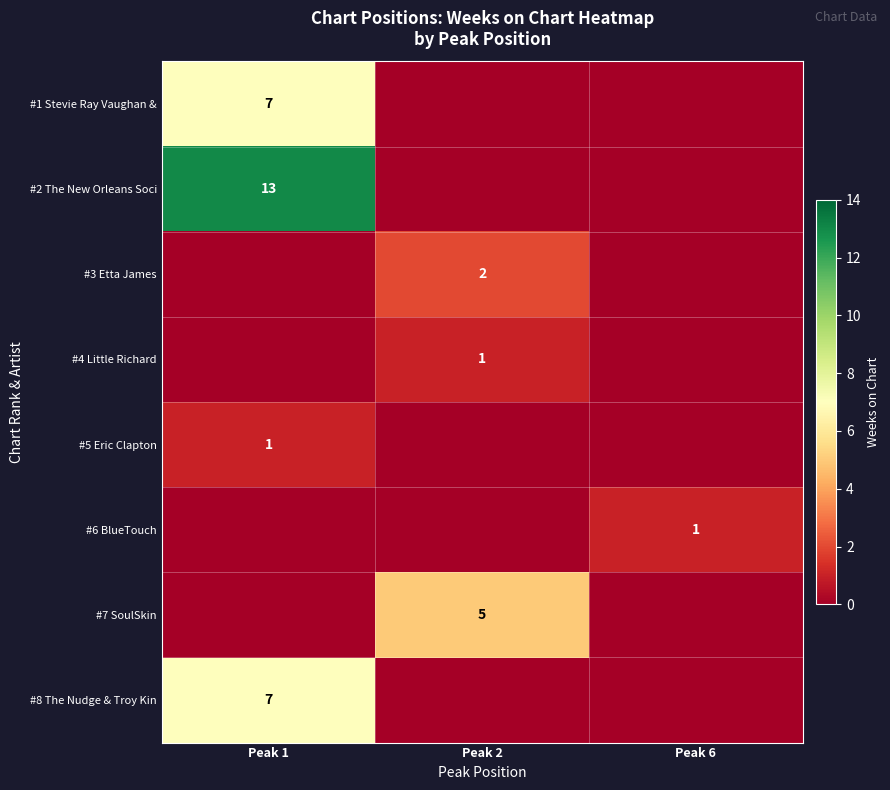

Is it true that #3 Etta James equals 1 at Peak 2?

False